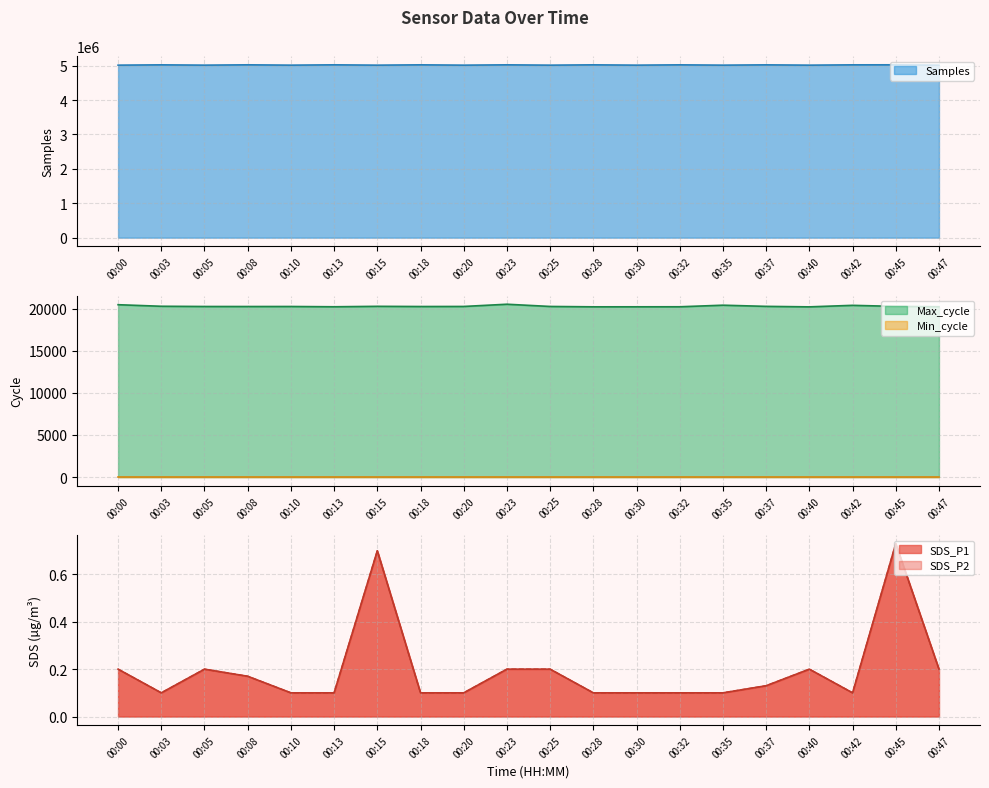

Does the chart display data point markers on the line(s)?

No